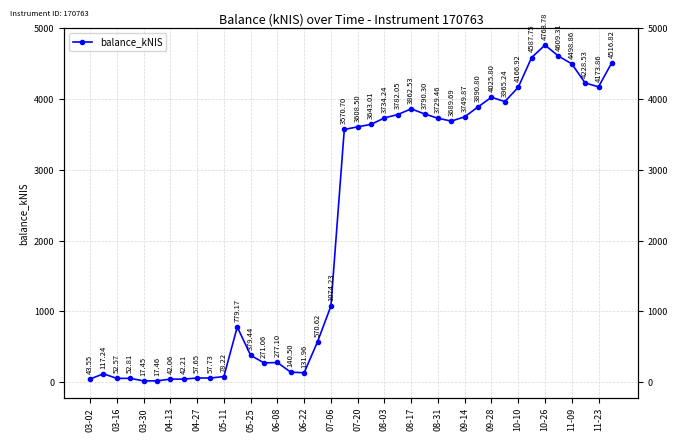

The chart shows a value of 1340.2 at 08-03. True or false?

False